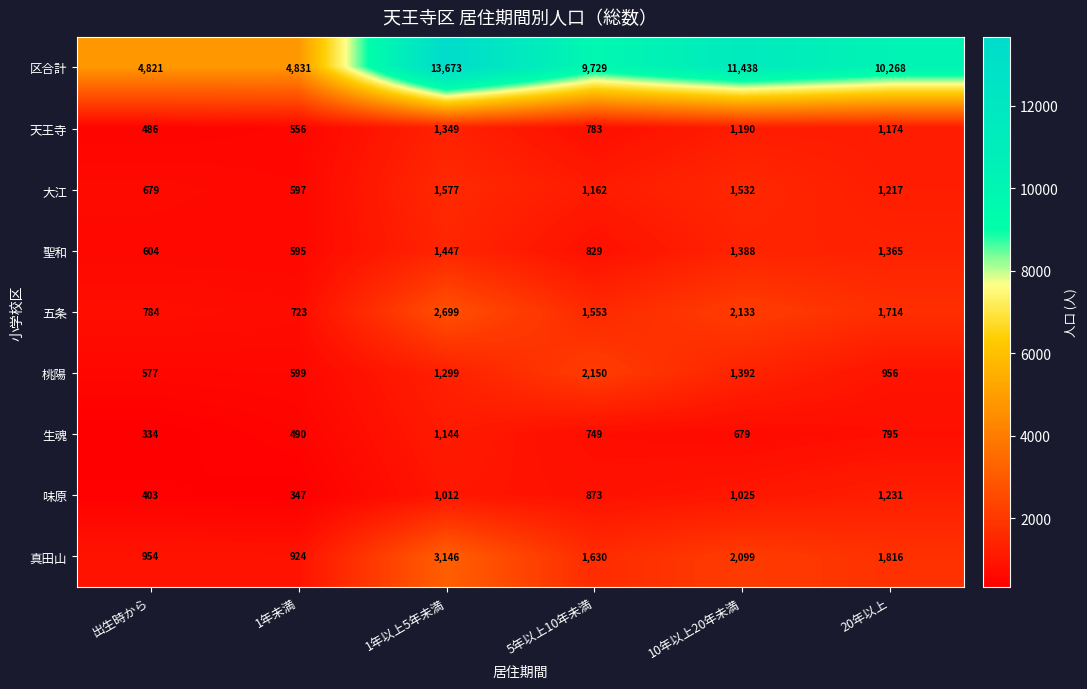

The 生魂 series shows 1144 at 1年以上5年未満. True or false?

True